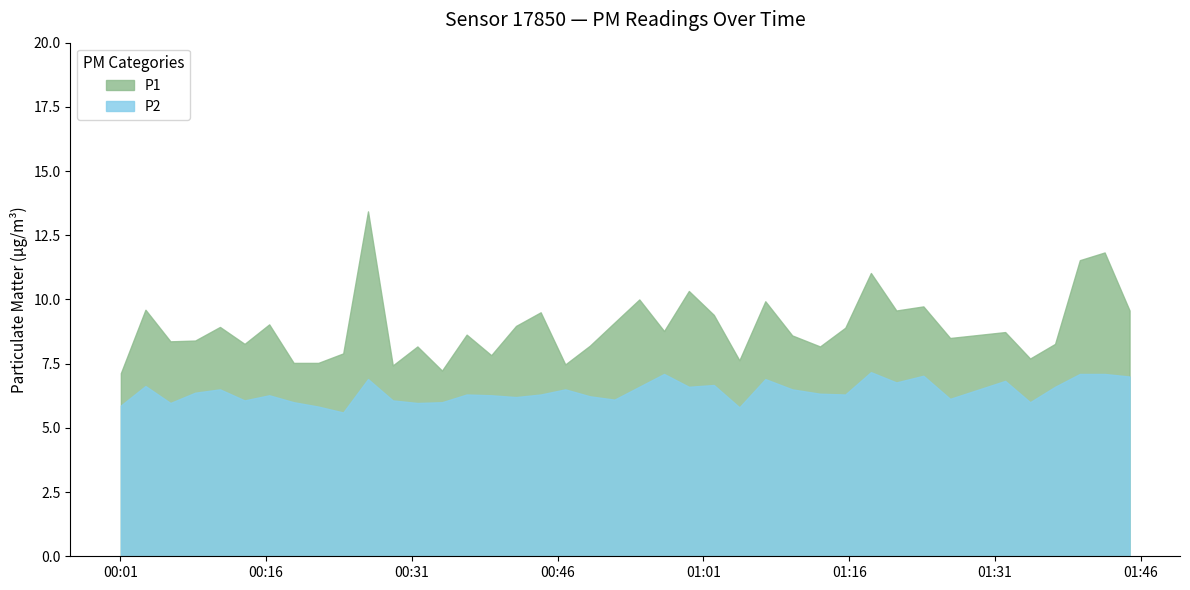

What is the label of the 39th point from the right?

2023-04-07T00:03:35